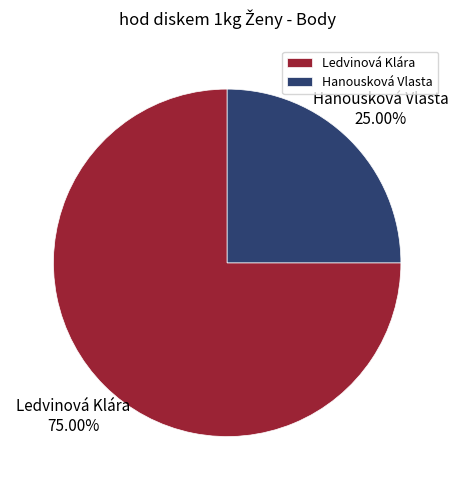

Between Ledvinová Klára and Hanousková Vlasta, which is larger?

Ledvinová Klára